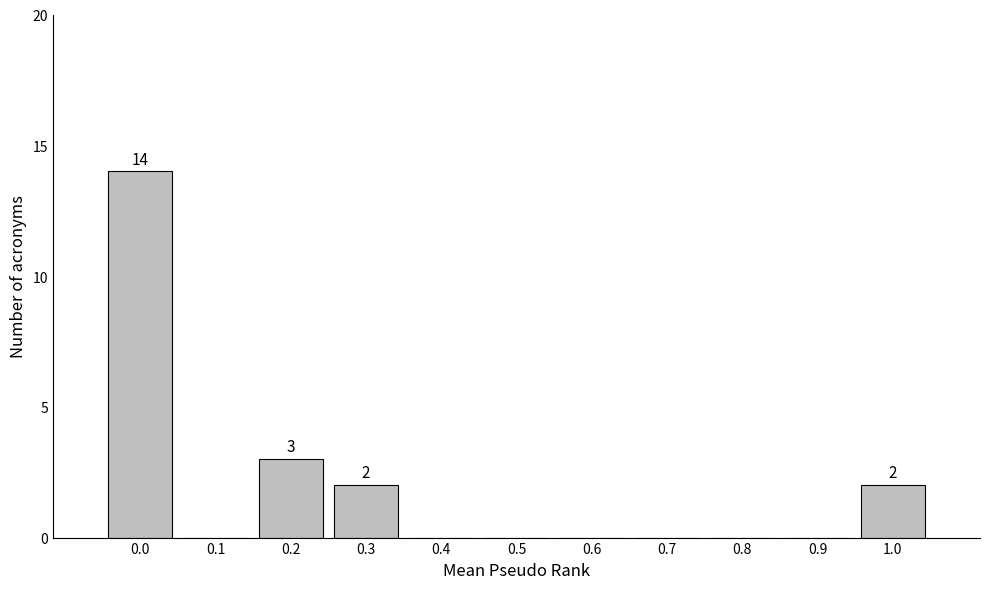

Reading right to left, transcribe all the data shown in this chart.

1.0=2	0.9=0	0.8=0	0.7=0	0.6=0	0.5=0	0.4=0	0.3=2	0.2=3	0.1=0	0.0=14